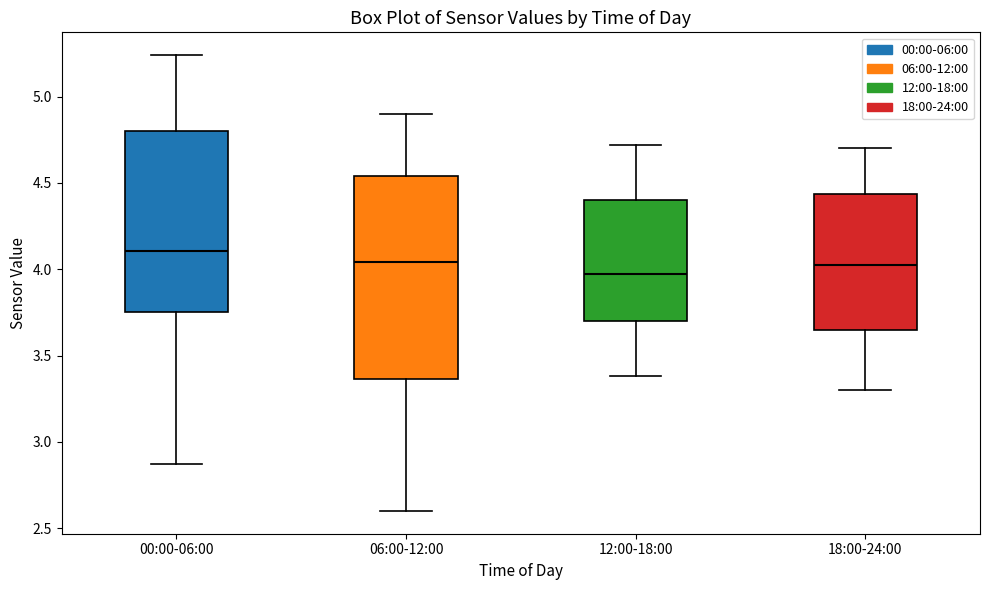

Which box has the highest median line?

00:00-06:00